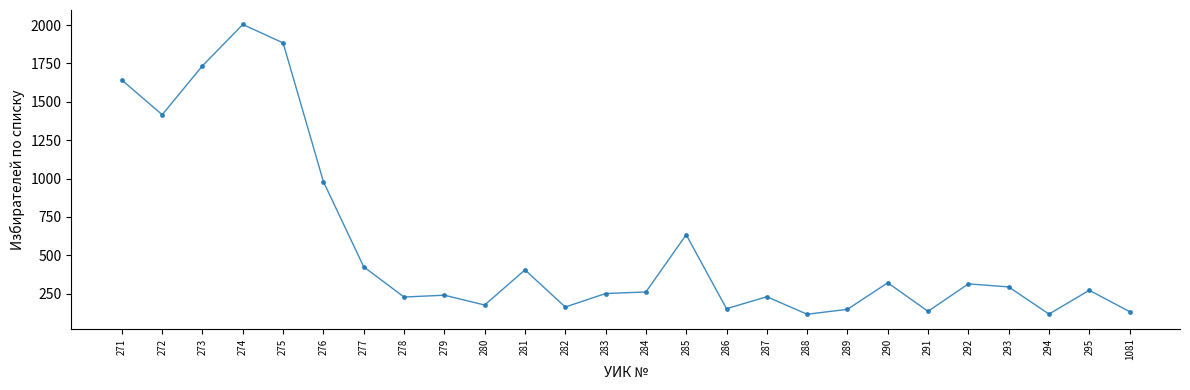

Does the chart display data point markers on the line(s)?

Yes